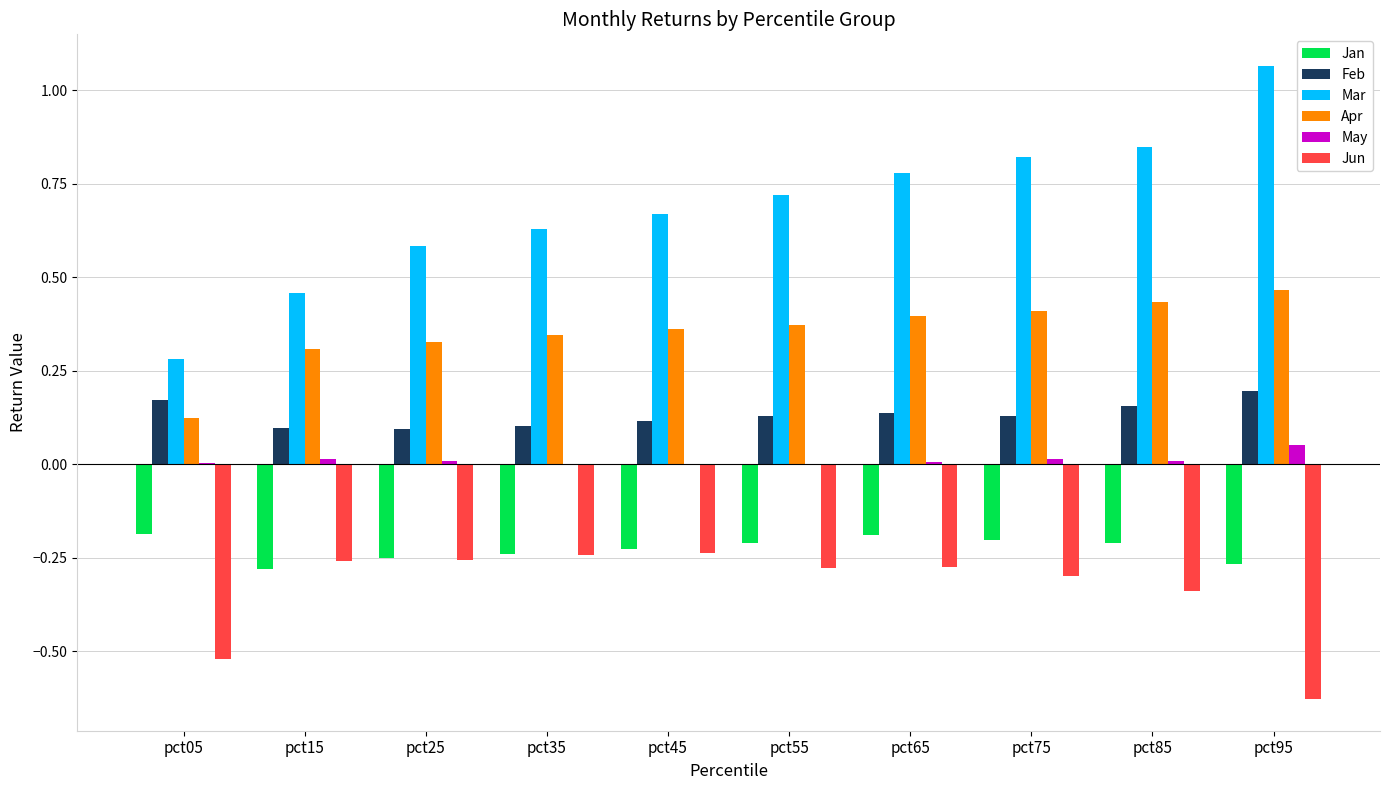

What are all the series names shown in the legend?

Jan, Feb, Mar, Apr, May, Jun